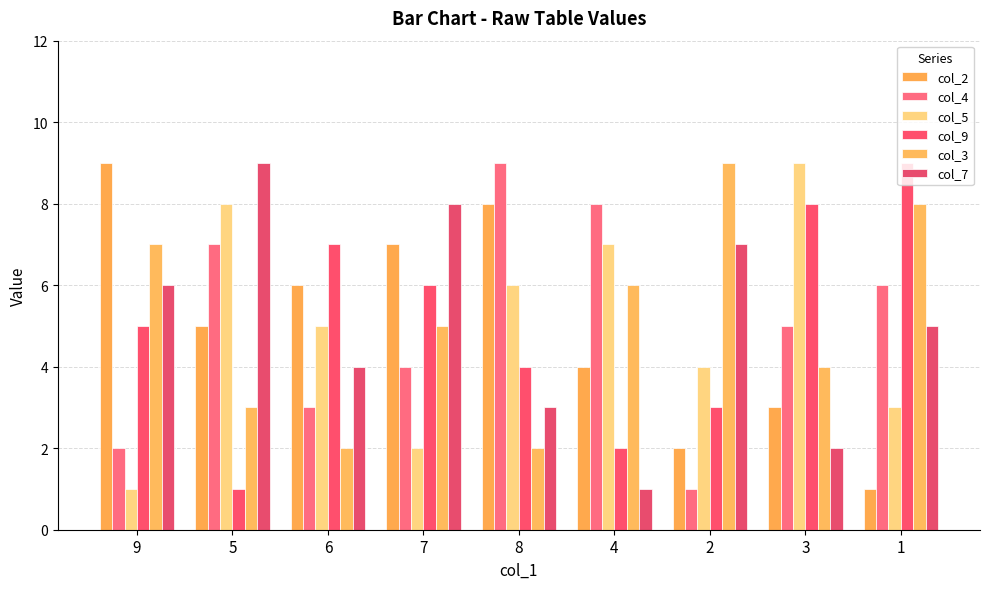

What is the label of the 8th bar from the right?

5